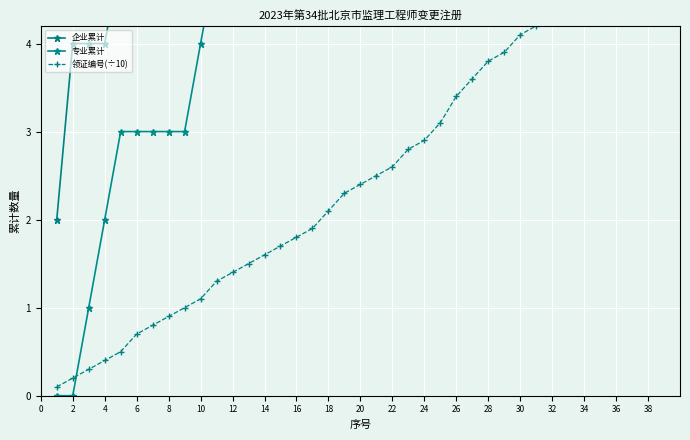

What is the highest value of the 领证编号(÷10) series?

5.9